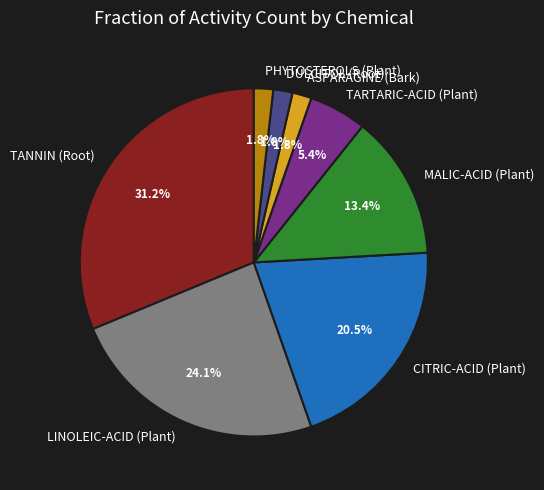

To the nearest percent, what portion does MALIC-ACID (Plant) represent?

13%